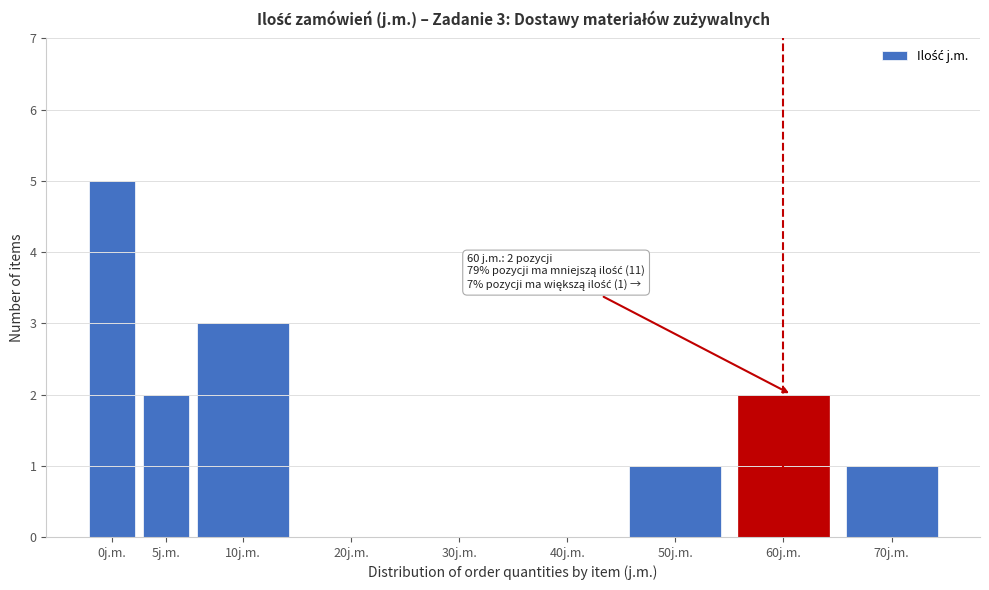

Reading left to right, transcribe all the data shown in this chart.

0j.m.=5	5j.m.=2	10j.m.=3	20j.m.=0	30j.m.=0	40j.m.=0	50j.m.=1	60j.m.=2	70j.m.=1